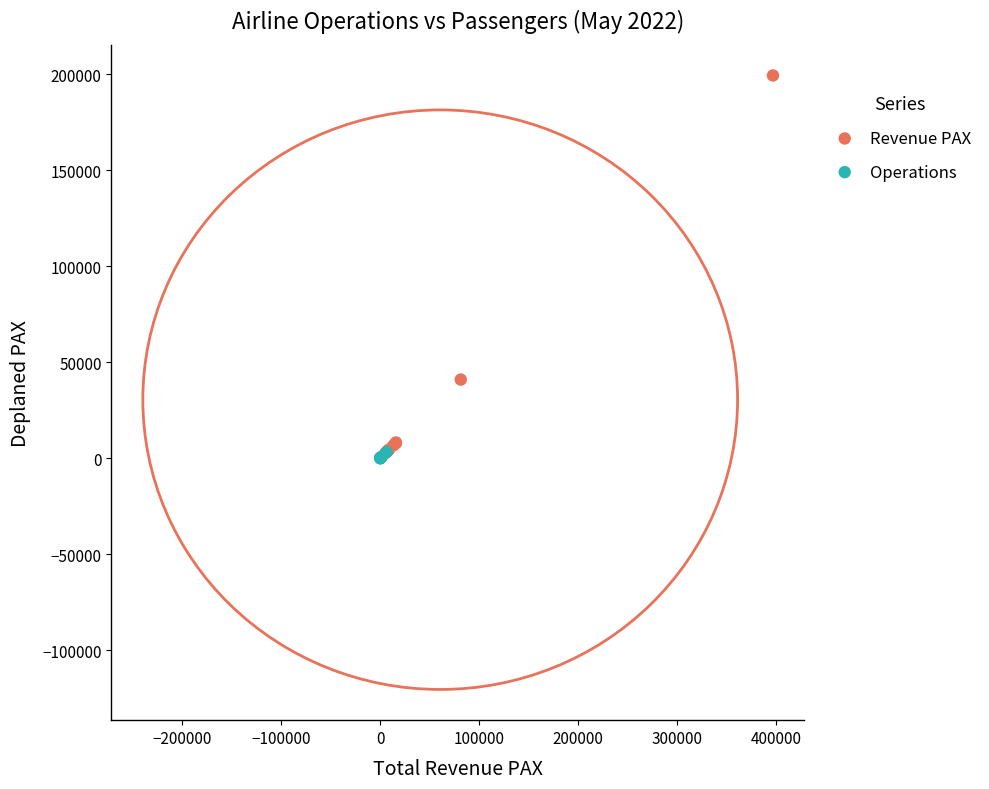

Which series has the largest Y range (max minus min)?

Revenue PAX